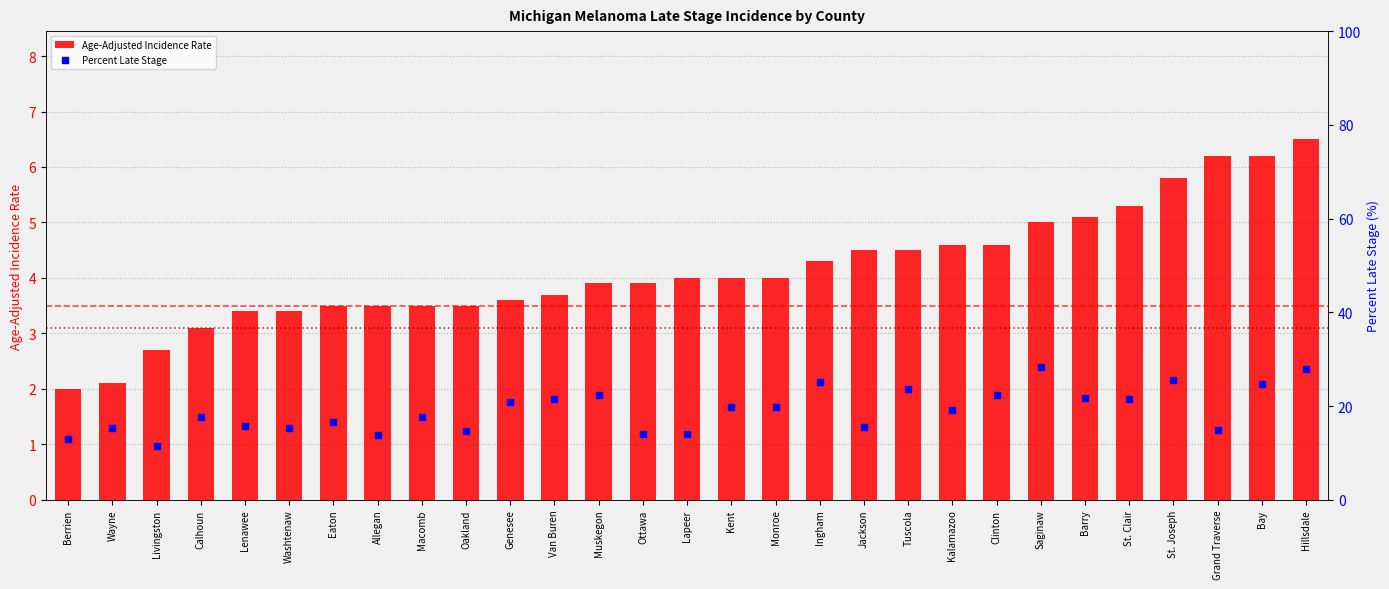

Which series contains the lowest Y value?

Age-Adjusted Incidence Rate